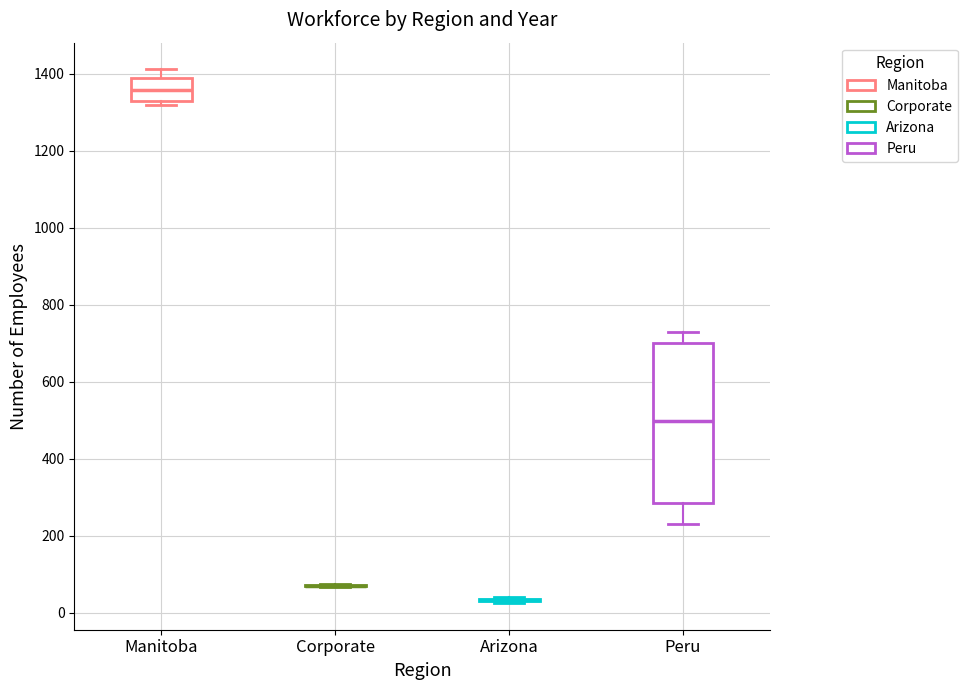

Reading left to right, transcribe this box plot: for each box, give where its median line is, the range the box spans, and where its two whiskers end, as read against the y-axis. The values are not printed on the chart, so give them approximately, as read against the axis.

Manitoba: median 1360, box 1320 to 1380, whiskers 1320 (just below the box's lower edge) to 1420
Corporate: box collapsed to a line at 60, whiskers 60 to 80
Arizona: box collapsed to a line at 40, whiskers 20 to 40
Peru: median 500, box 280 to 700, whiskers 240 to 720